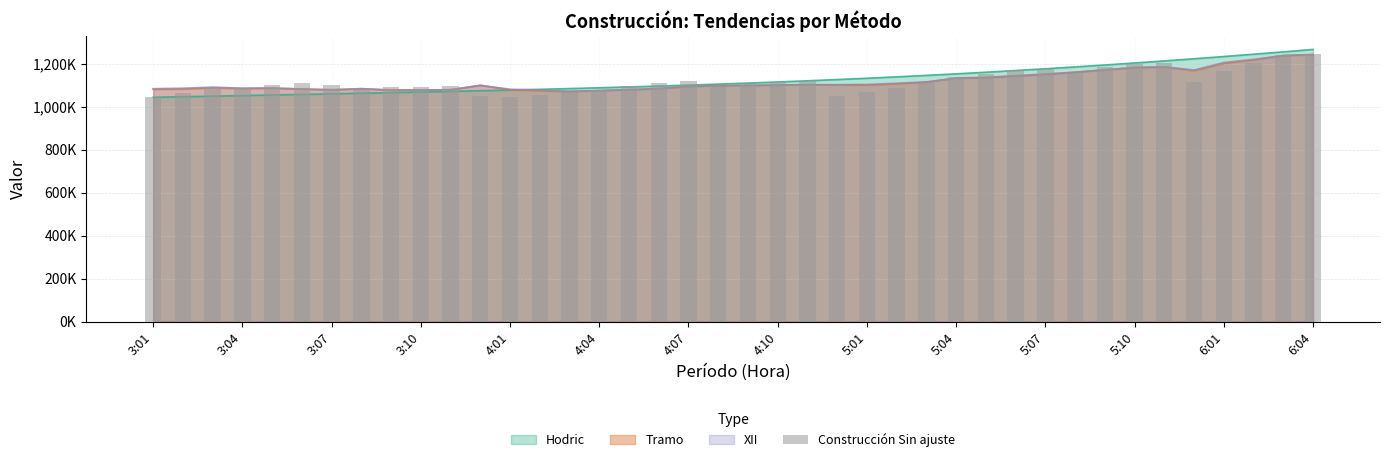

What is the ratio of the value at 5:07 to the value at 23?

1.0